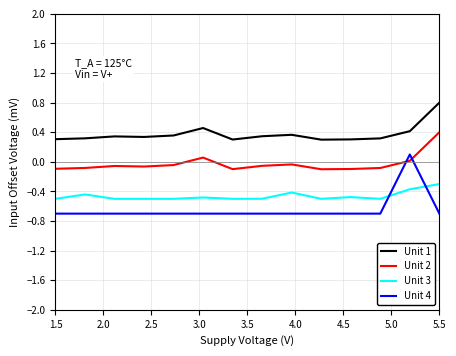

Does the chart have visible grid lines?

Yes